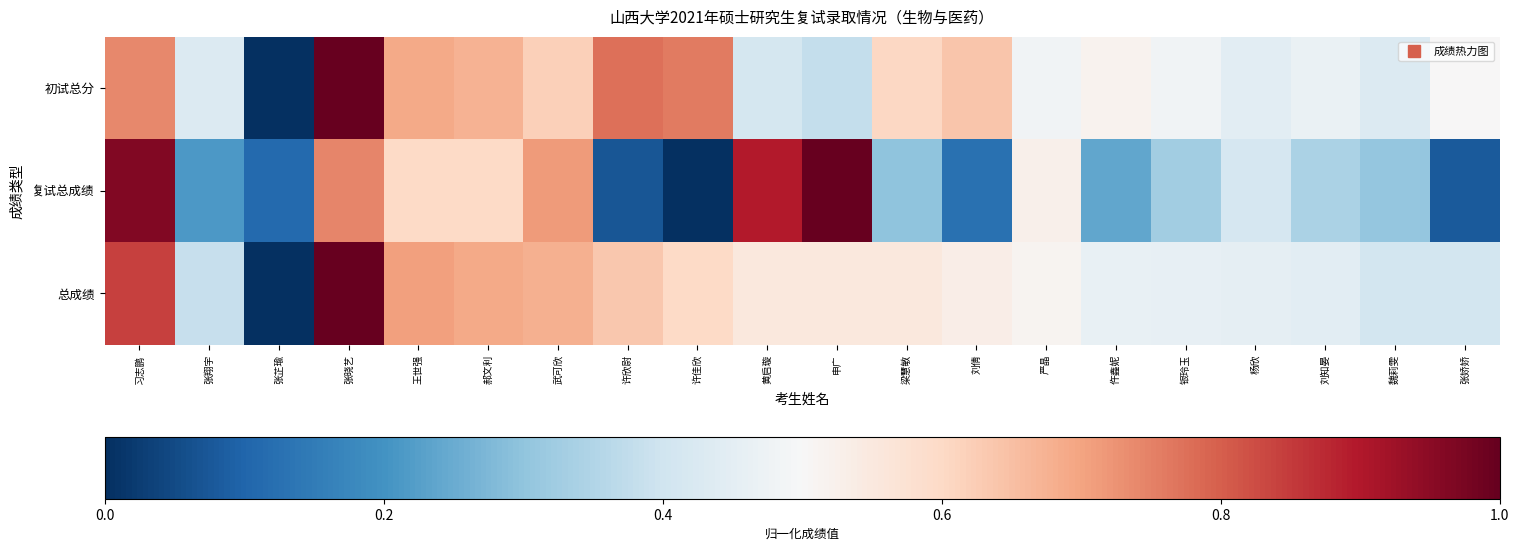

What is the spread (max minus min) of values at 申广?

0.6